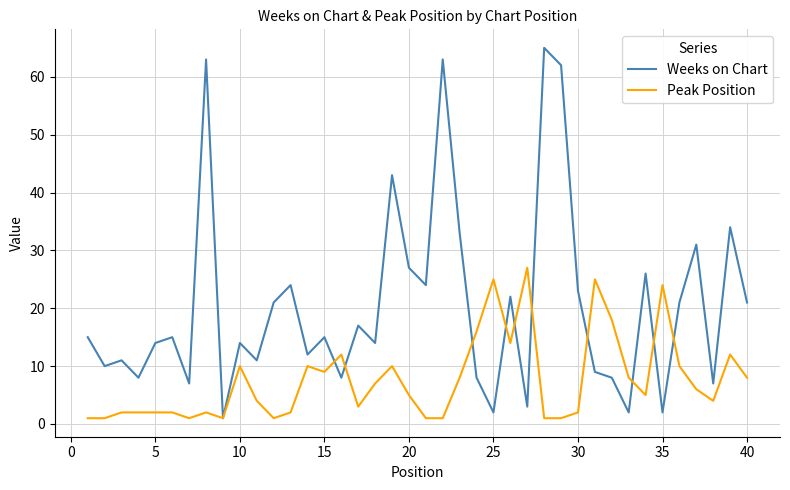

What is the highest value of the Peak Position series?

27